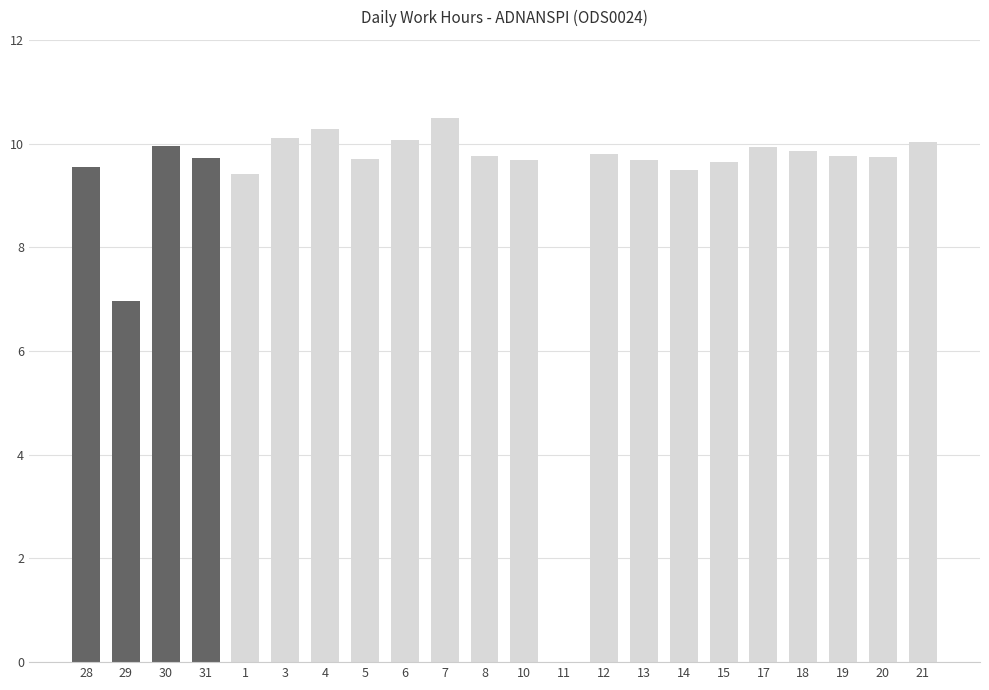

What is the maximum value shown in the chart?

10.5